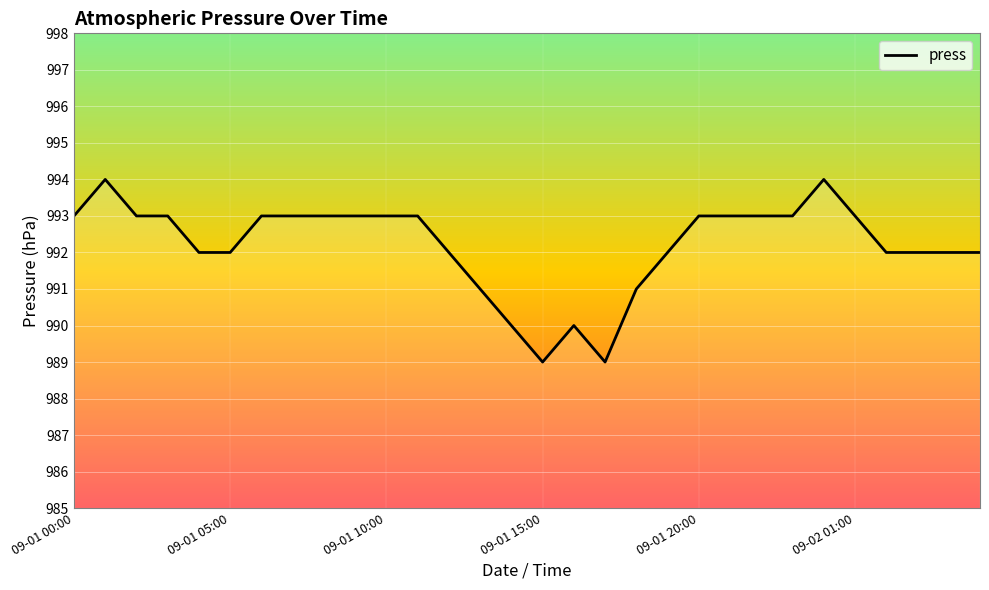

Does the chart have visible grid lines?

Yes